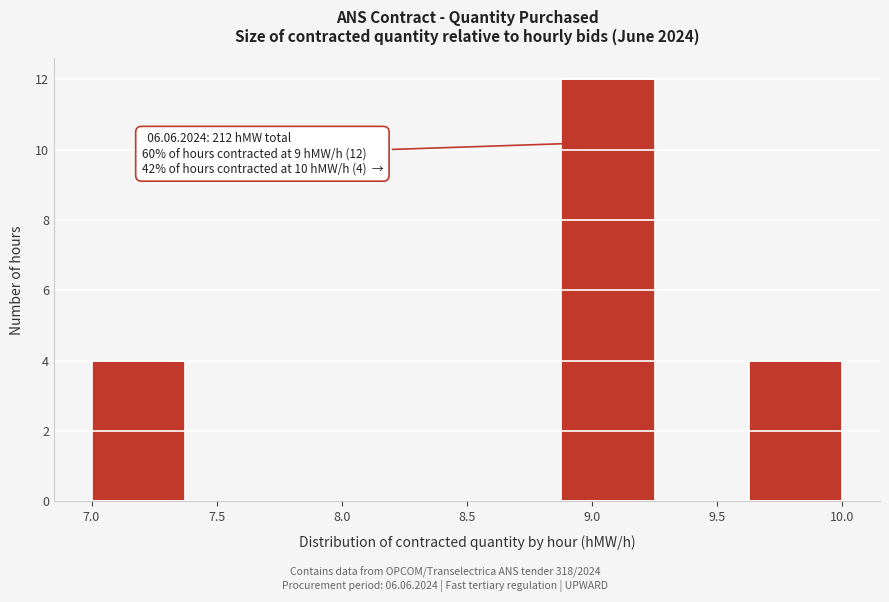

Over which range of the x-axis is the bar tallest?

8.875 to 9.250